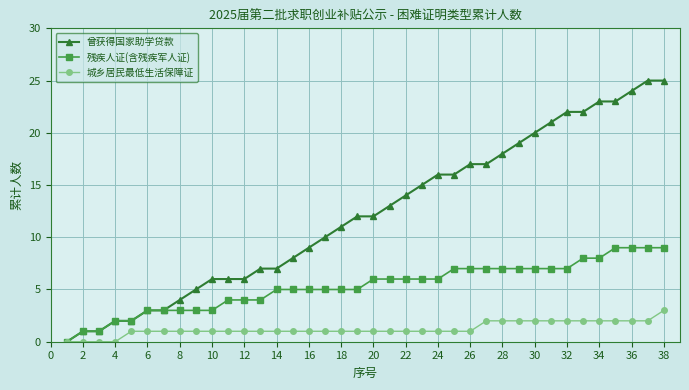

What is the value of the 城乡居民最低生活保障证 point at the 32nd from the left?

2